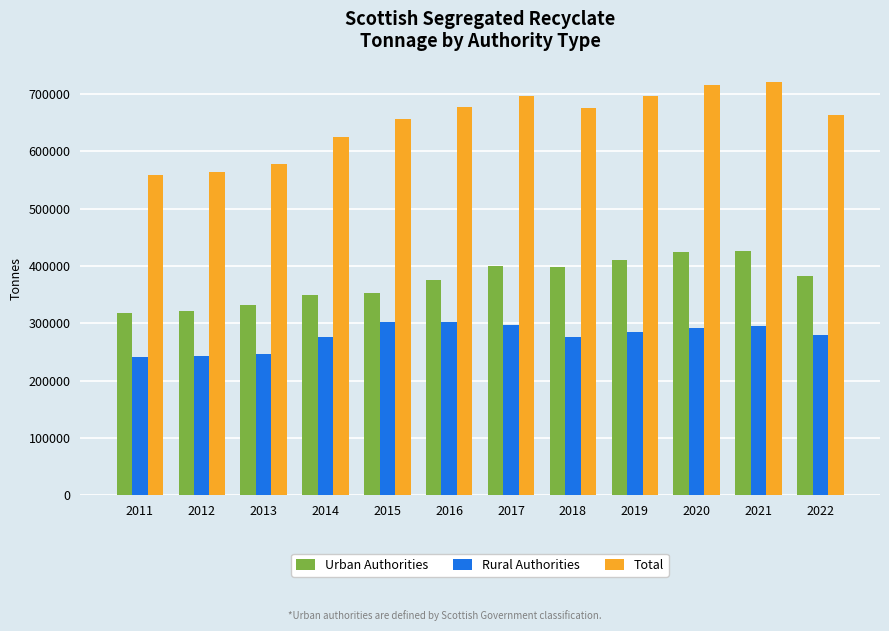

What is the average value of the Urban Authorities series?

374133.7